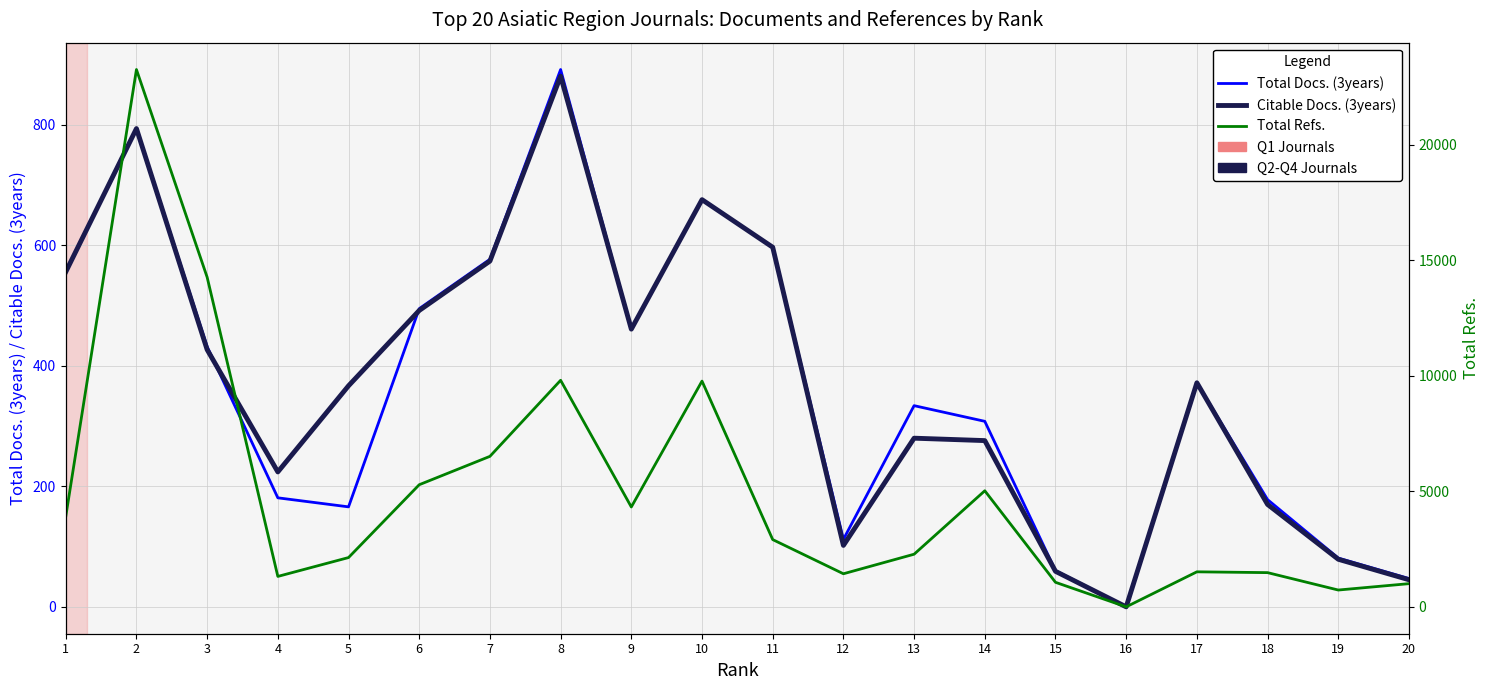

How many lines are shown in the chart?

3